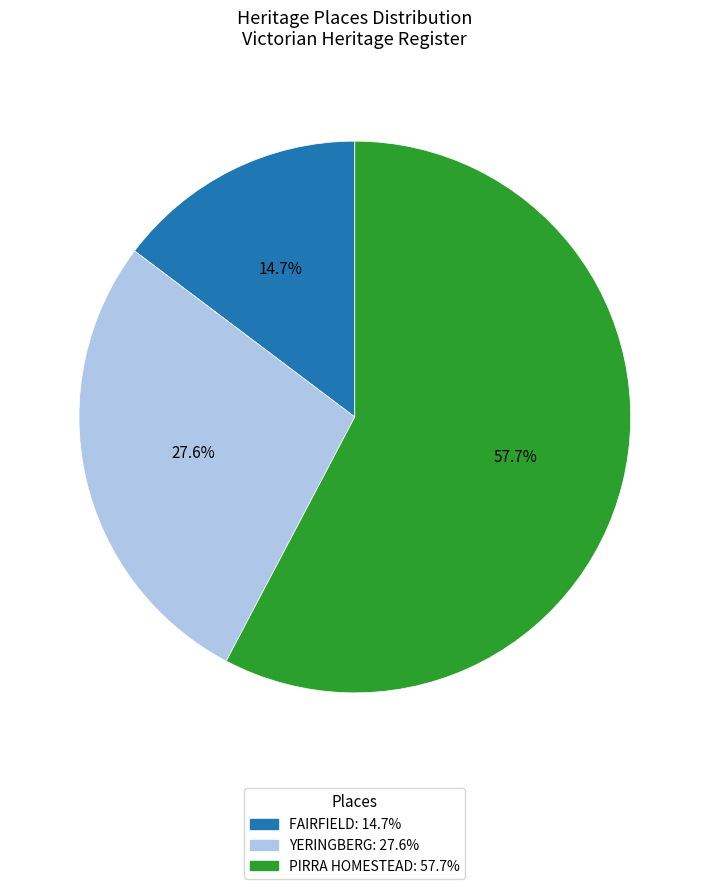

Between PIRRA HOMESTEAD and FAIRFIELD, which is larger?

PIRRA HOMESTEAD